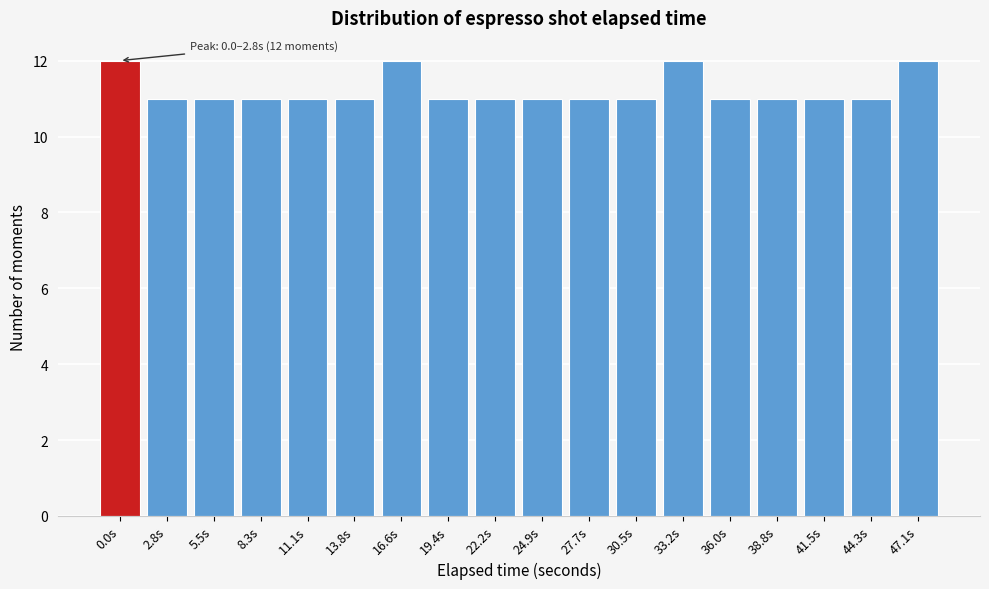

Reading left to right, what are all the values shown in this chart?

0.0s=12	2.8s=11	5.5s=11	8.3s=11	11.1s=11	13.8s=11	16.6s=12	19.4s=11	22.2s=11	24.9s=11	27.7s=11	30.5s=11	33.2s=12	36.0s=11	38.8s=11	41.5s=11	44.3s=11	47.1s=12